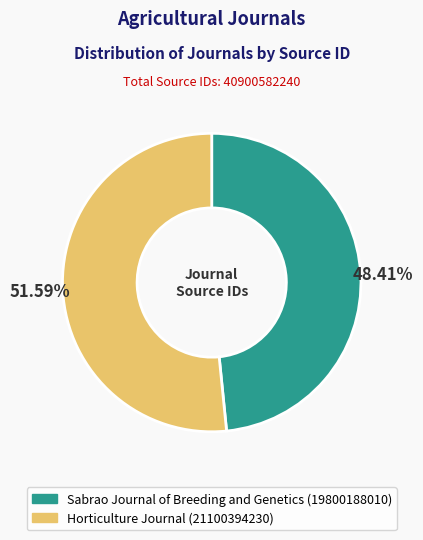

How much of the chart is everything except Horticulture Journal?

48.4%